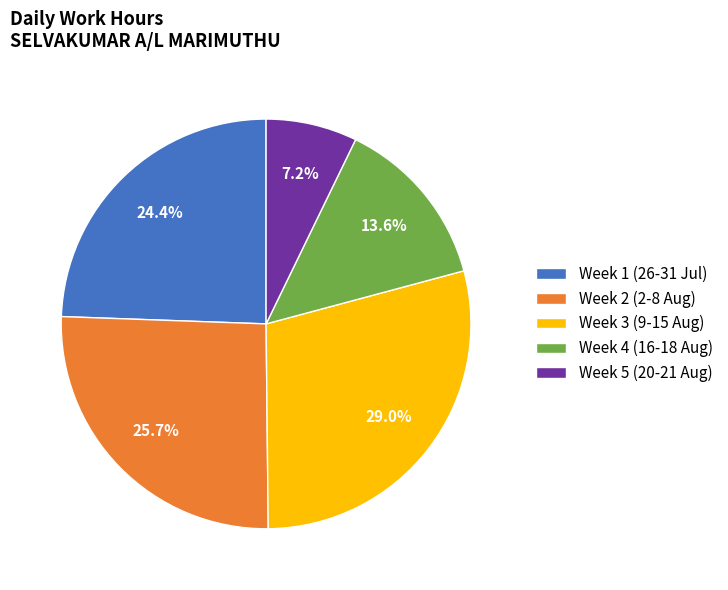

To the nearest percent, what is the average slice percentage?

20%